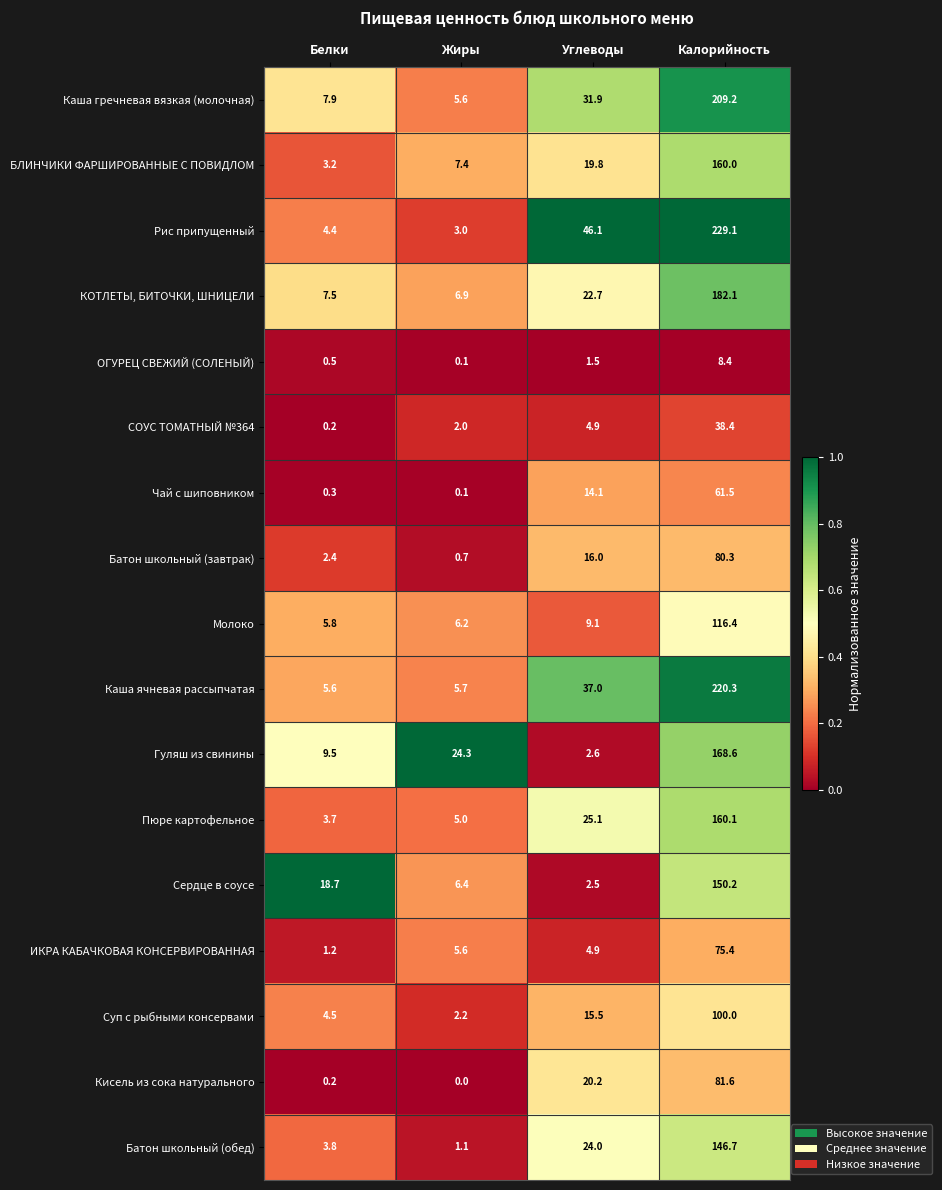

Which category has the lowest value across all series?

Жиры